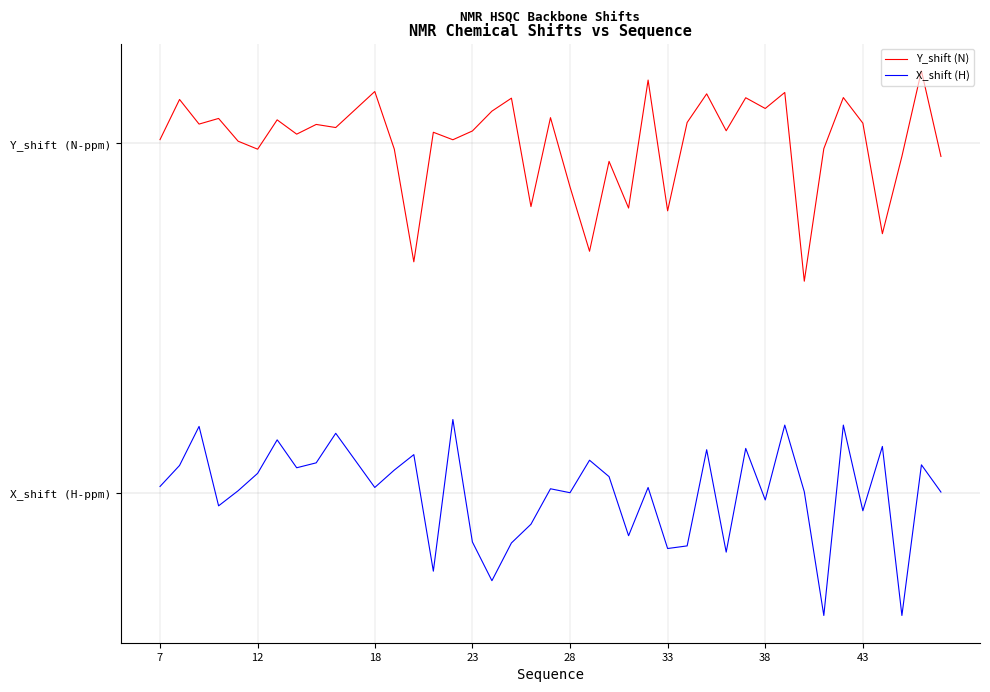

Does the chart display data point markers on the line(s)?

No